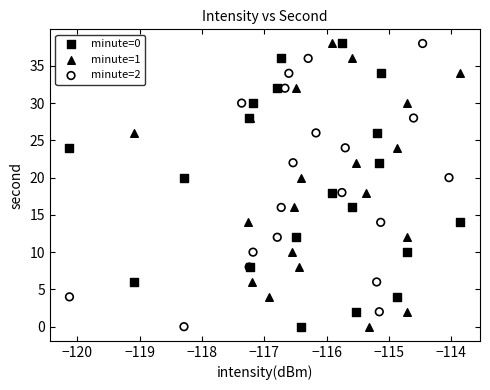

What are all the series names shown in the legend?

minute=0, minute=1, minute=2